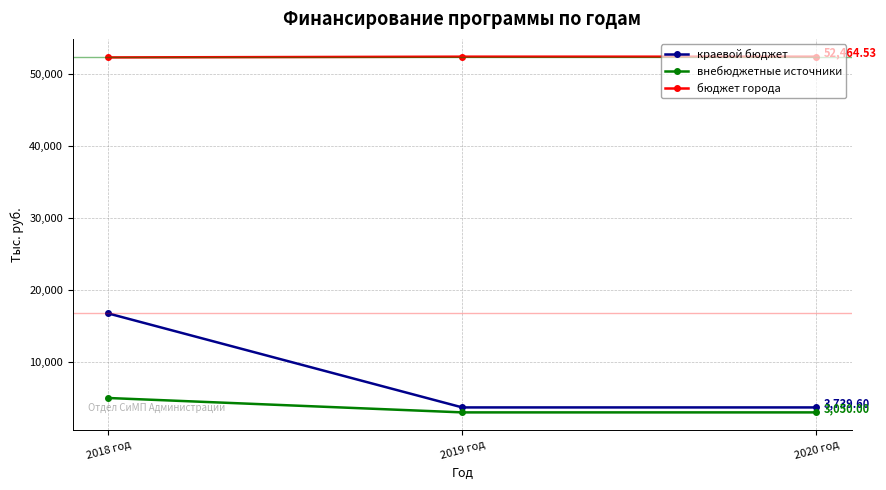

What is the minimum value for краевой бюджет?

3739.6